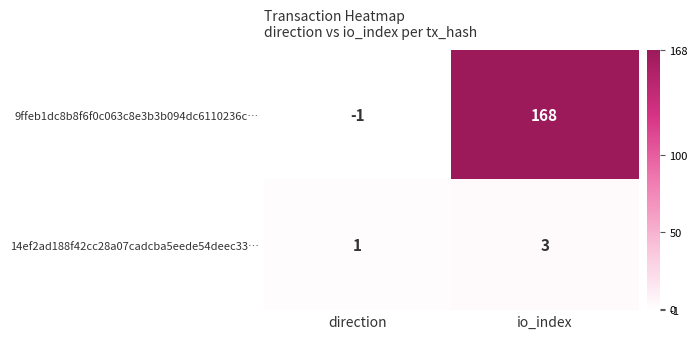

Reading left to right, extract all data points from this chart.

9ffeb1dc8b8f6f0c063c8e3b3b094dc6110236c…: -1	168
14ef2ad188f42cc28a07cadcba5eede54deec33…: 1	3